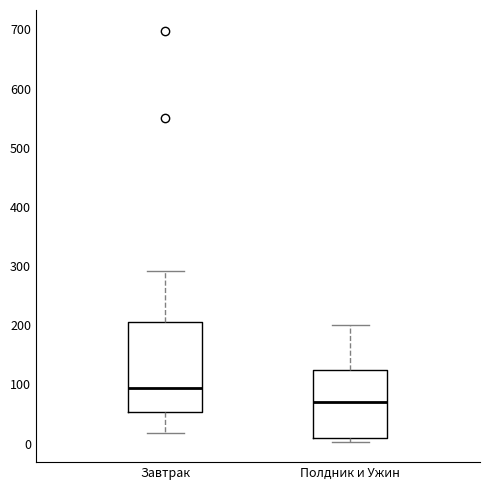

Reading left to right, transcribe this box plot: for each box, give where its median line is, the range the box spans, and where its two whiskers end, as read against the y-axis. The values are not printed on the chart, so give them approximately, as read against the axis.

Завтрак: median 90, box 50 to 210, whiskers 20 to 290
Полдник и Ужин: median 70, box 10 to 130, whiskers 0 to 200